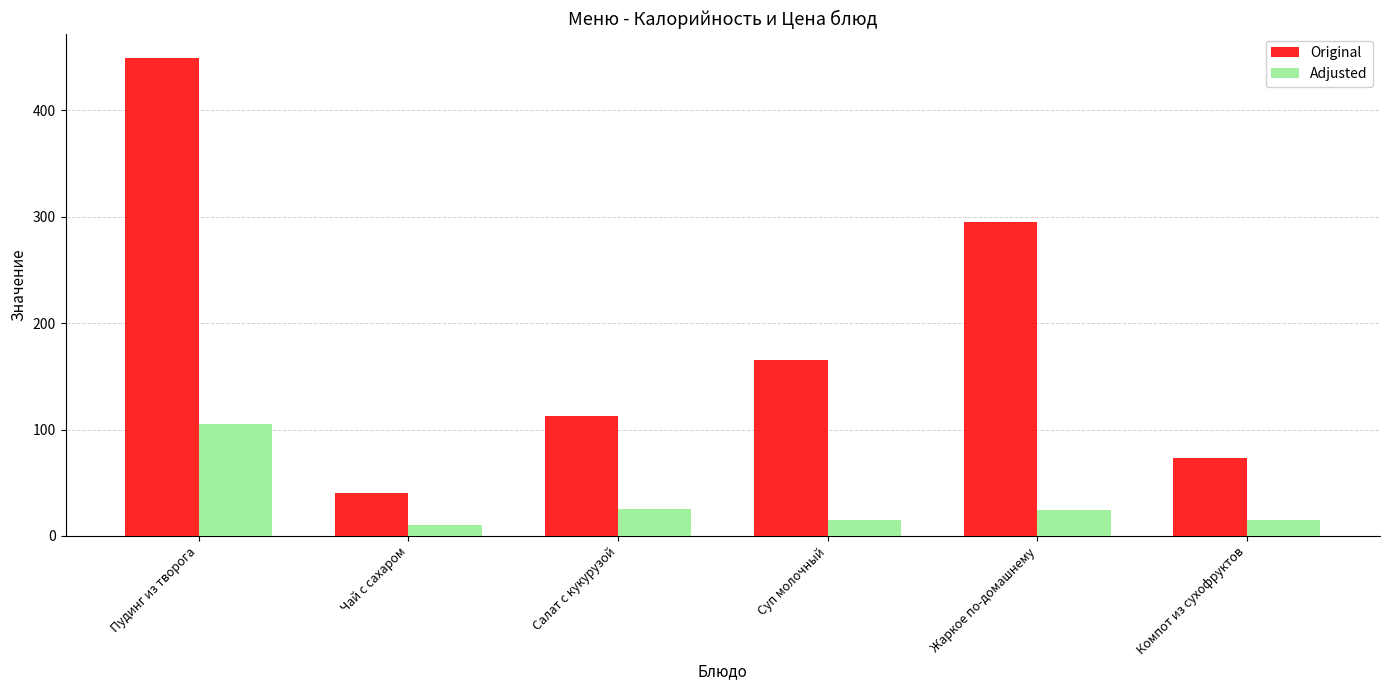

What is the label of the 1st bar from the left?

Пудинг из творога